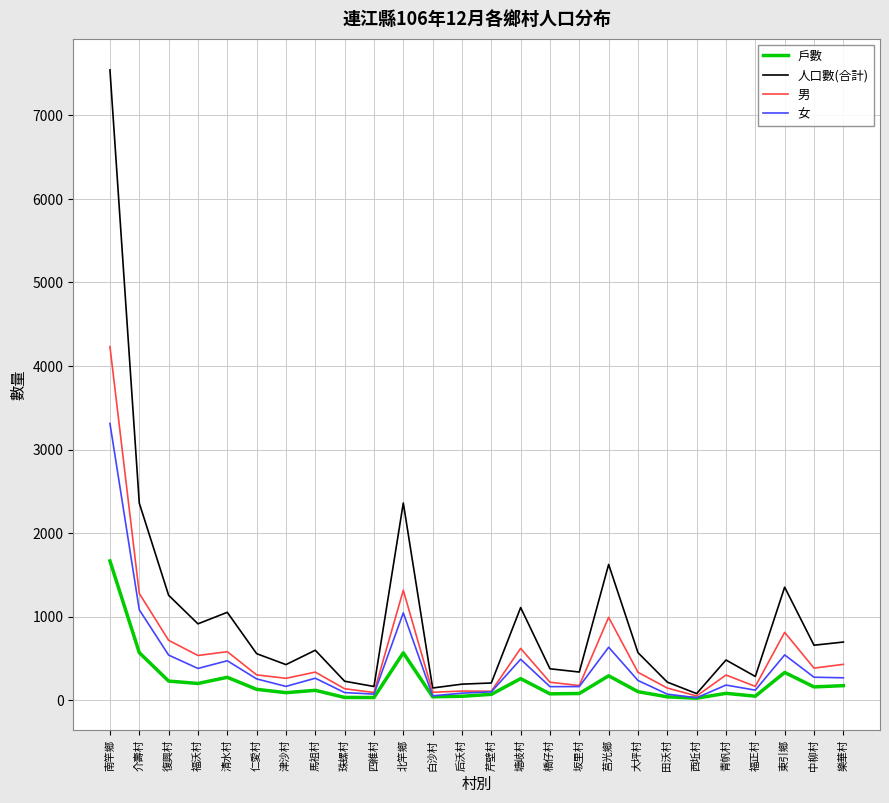

What is the average value of the 人口數(合計) series?

991